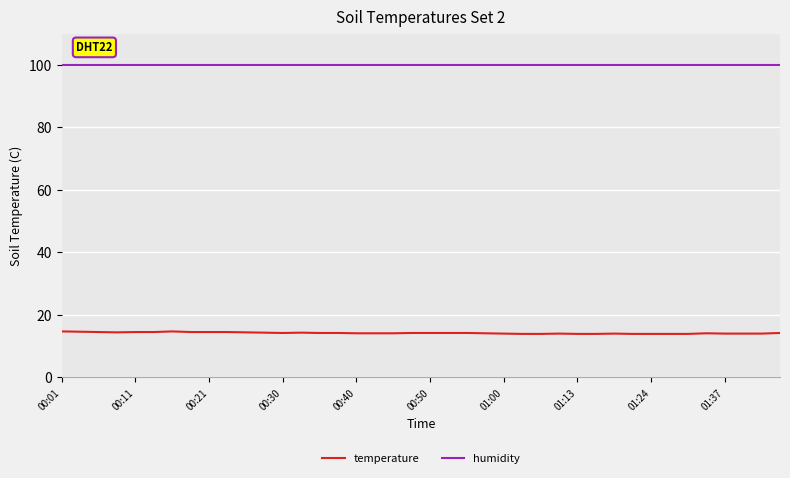

What is the lowest value of the temperature series?

13.9